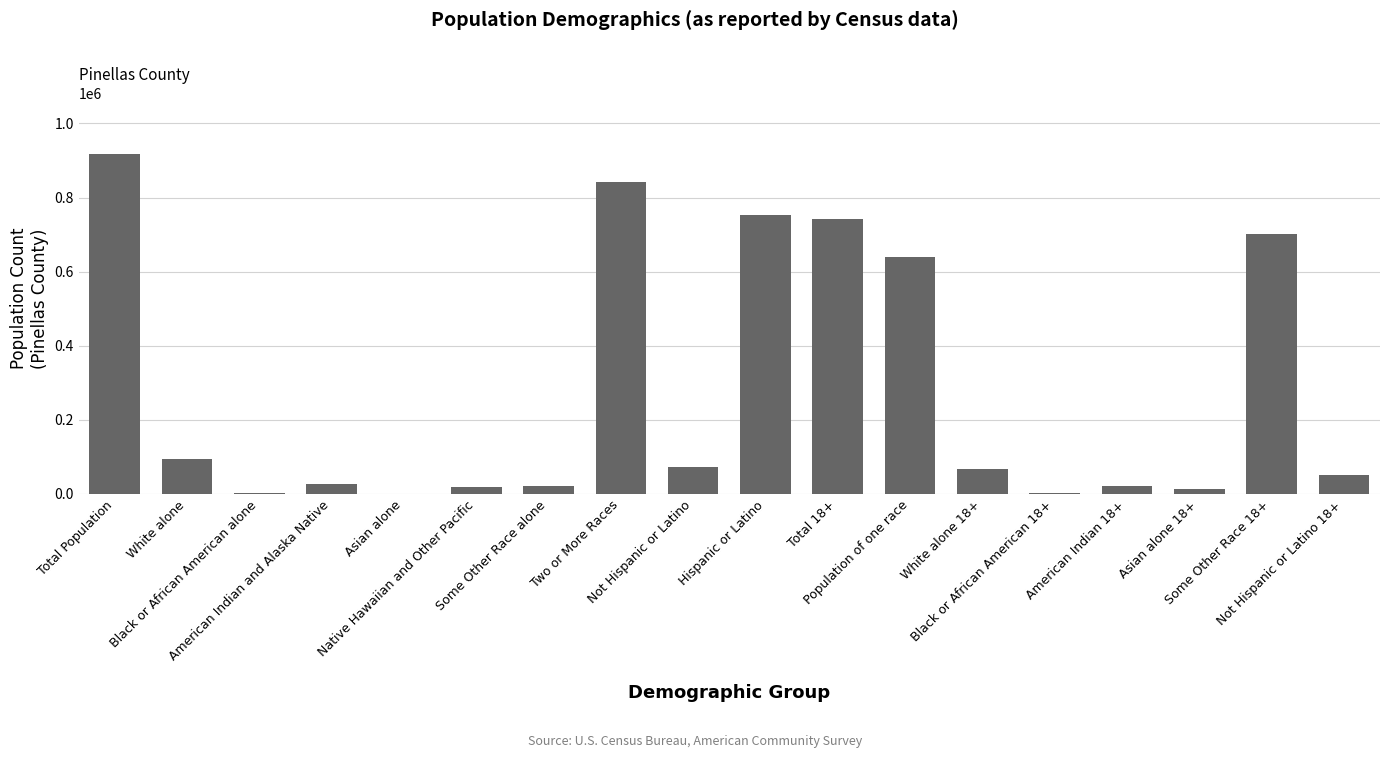

What is the sum of all values?

4989548